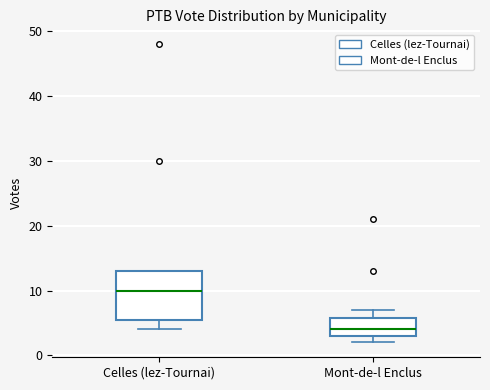

Which box is the tallest, from its lower edge to its upper edge?

Celles (lez-Tournai)